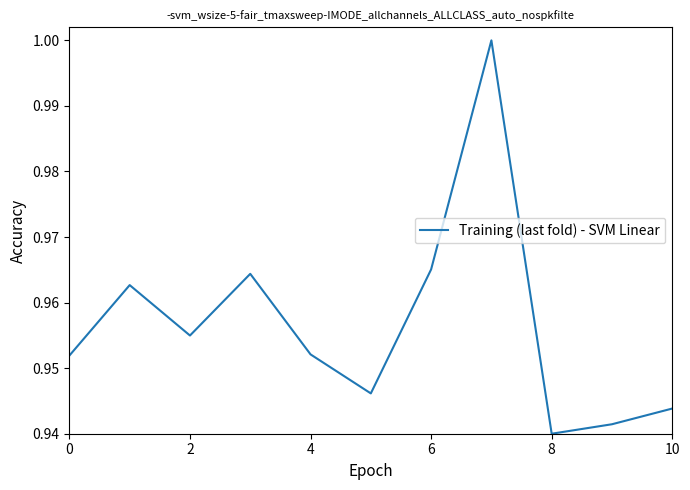

Does the chart have visible grid lines?

No